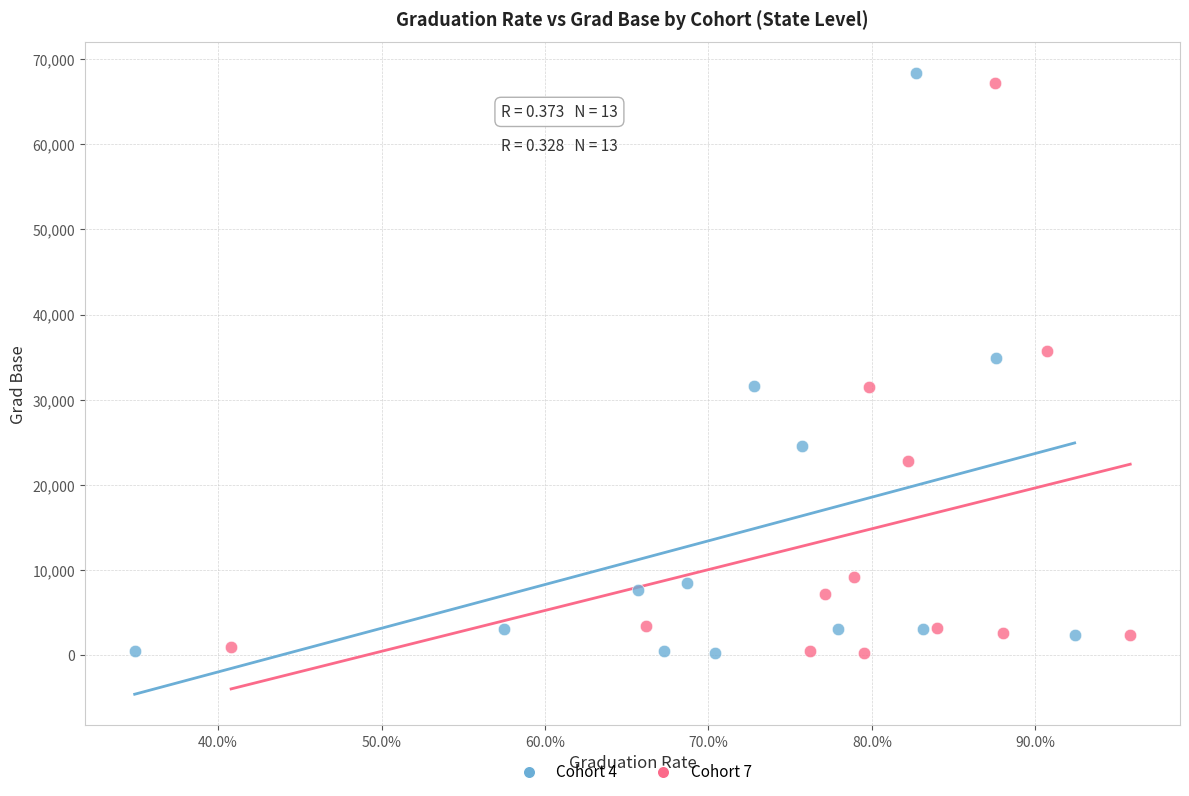

Which series has the largest Y range (max minus min)?

Cohort 4